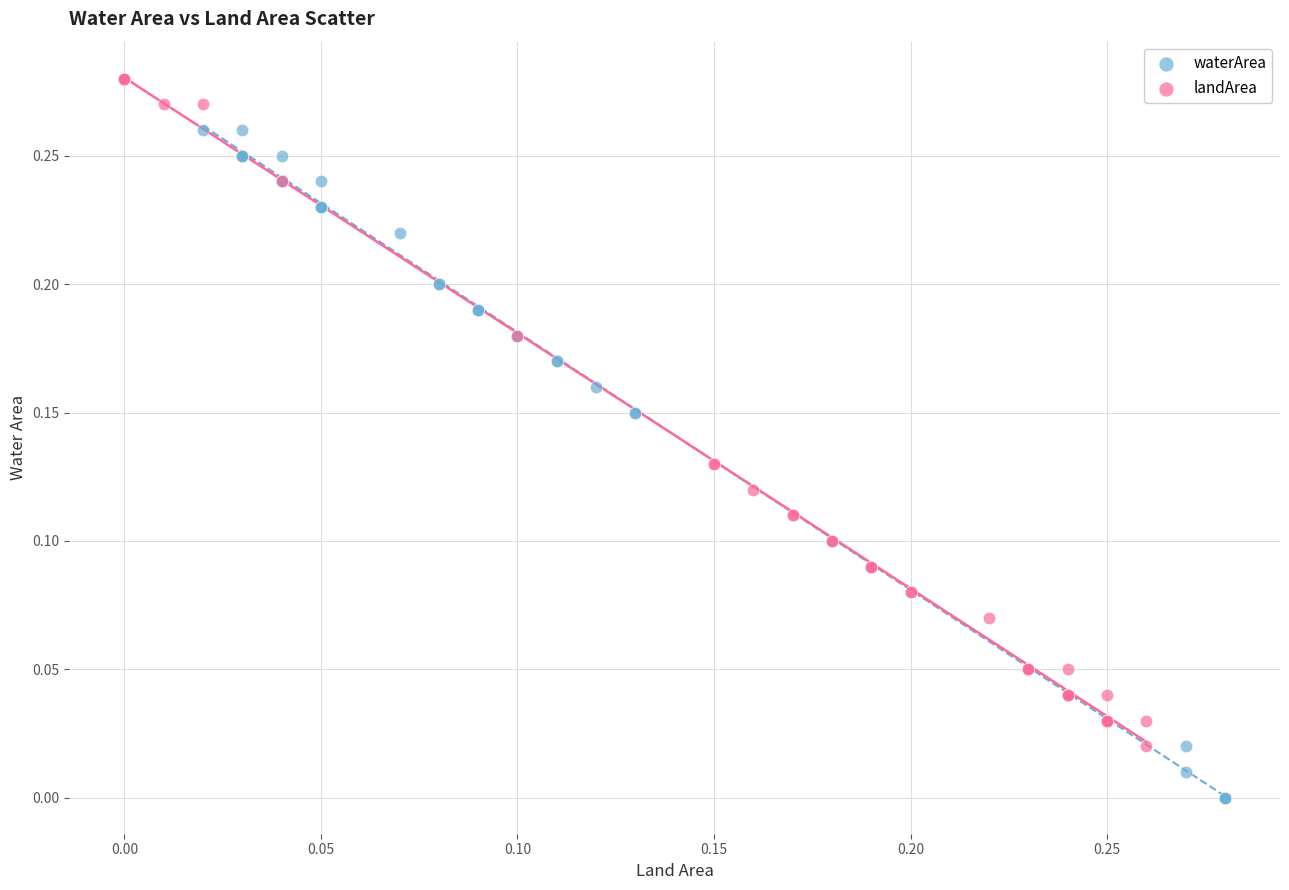

Which series contains the lowest Y value?

waterArea